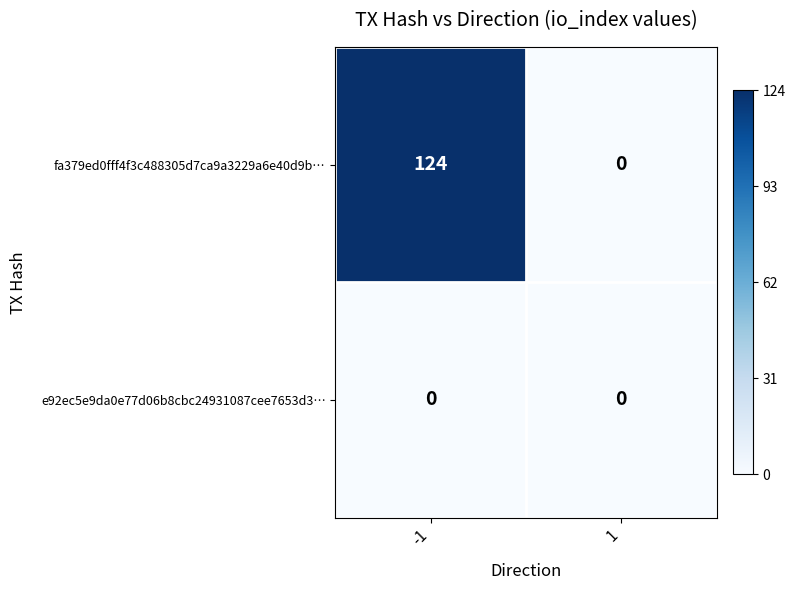

Rank the series by their maximum value, from highest to lowest.

fa379ed0fff4f3c488305d7ca9a3229a6e40d9b…, e92ec5e9da0e77d06b8cbc24931087cee7653d3…